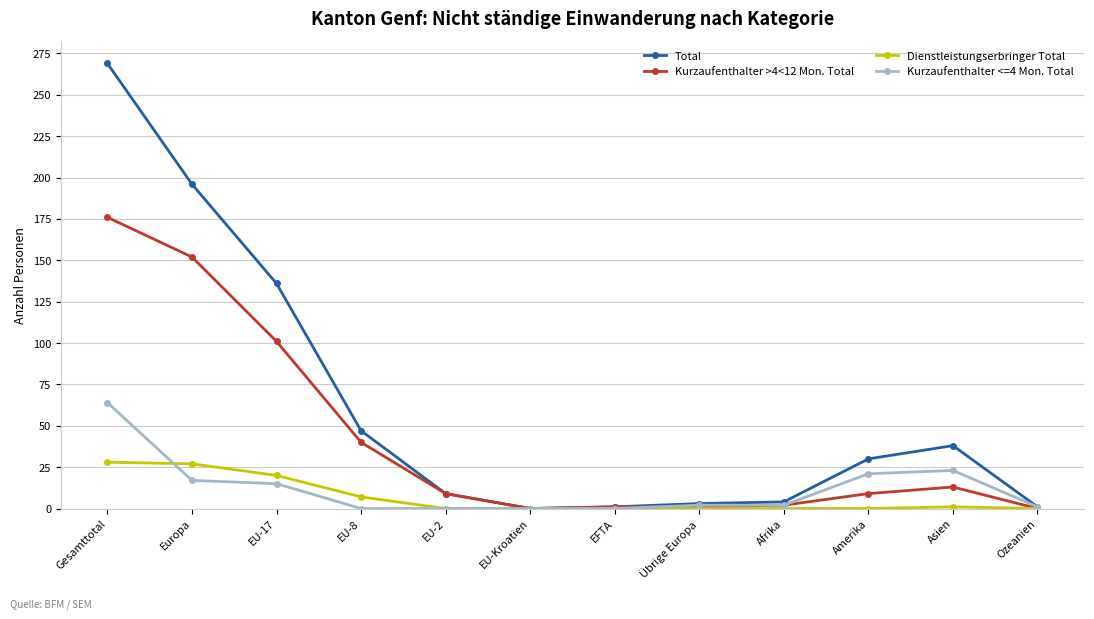

The value of Kurzaufenthalter >4<12 Mon. Total at Asien is 13. True or false?

True